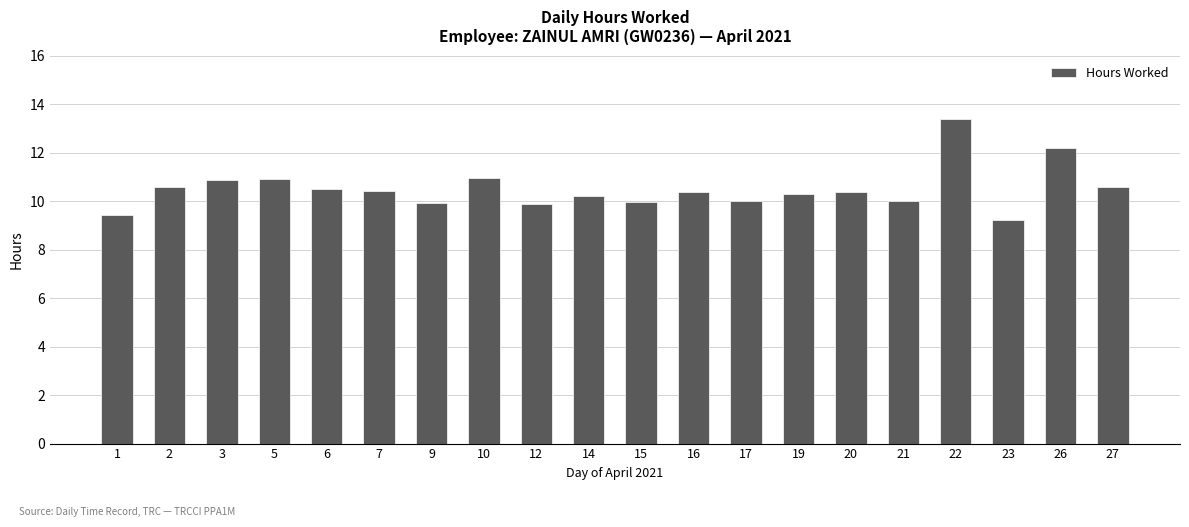

What is the sum of all values?

210.1